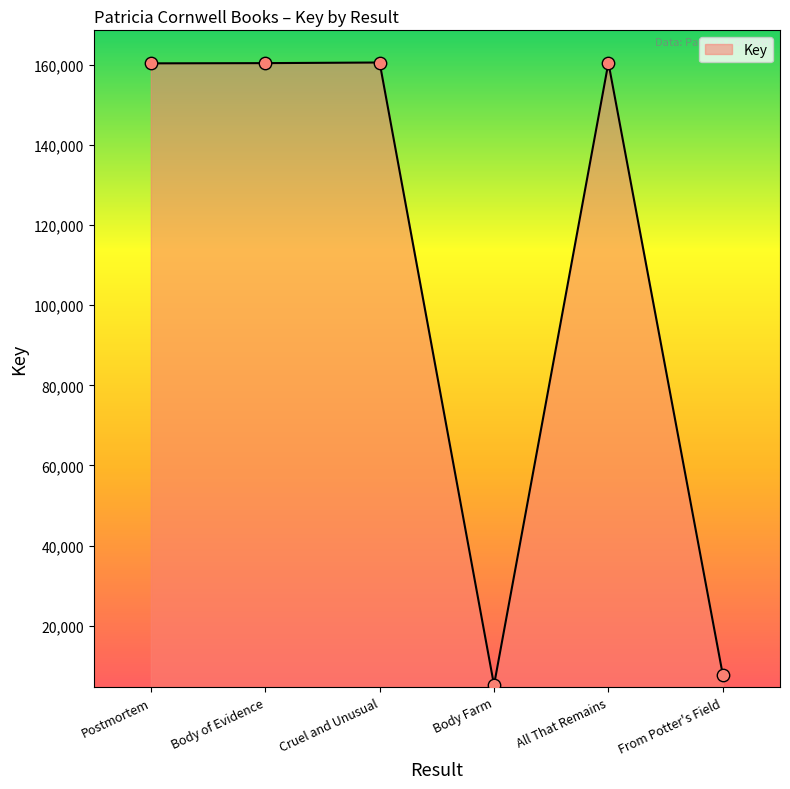

What is the change in value from Postmortem to From Potter's Field?

-152625